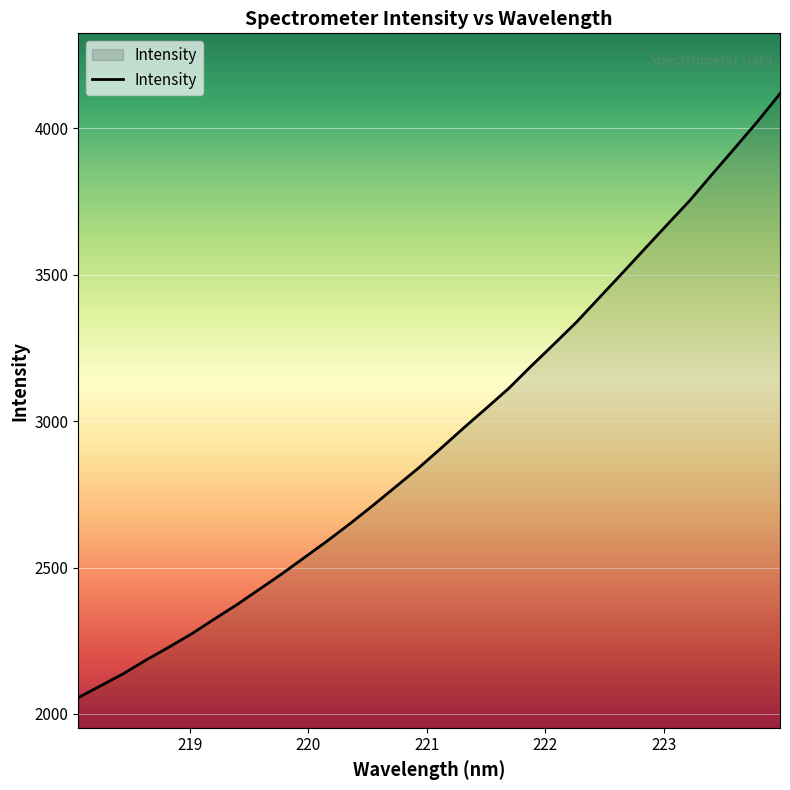

What is the minimum value shown in the chart?

2055.7